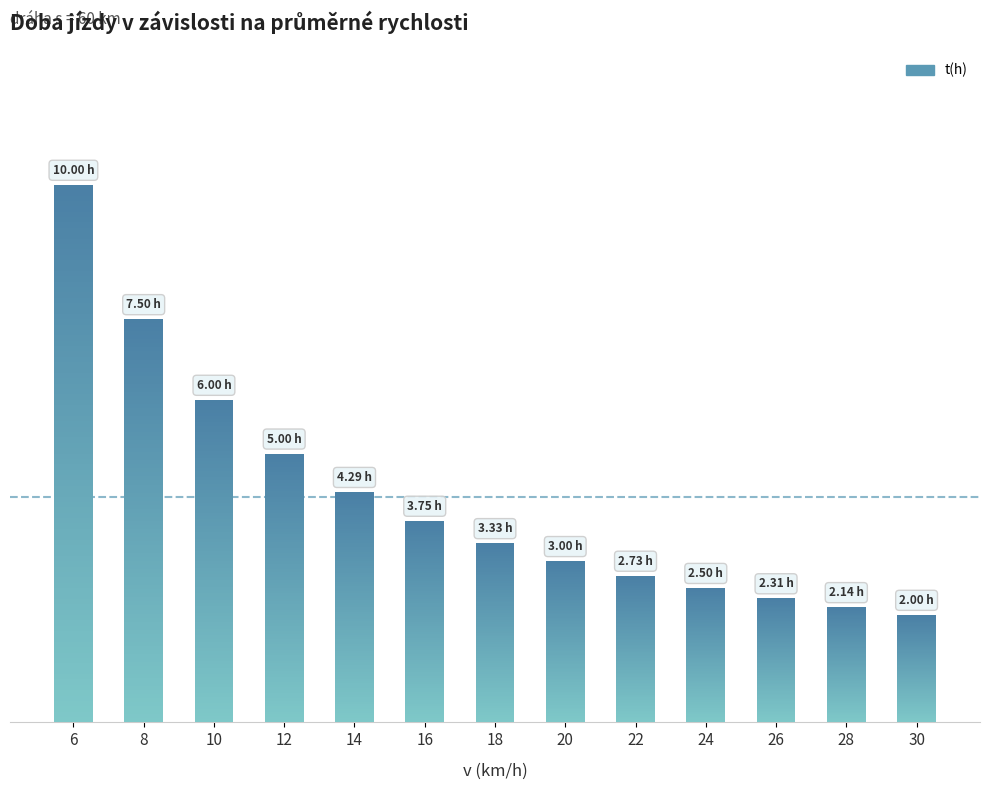

Rank the categories by value from highest to lowest.

6, 8, 10, 12, 14, 16, 18, 20, 22, 24, 26, 28, 30